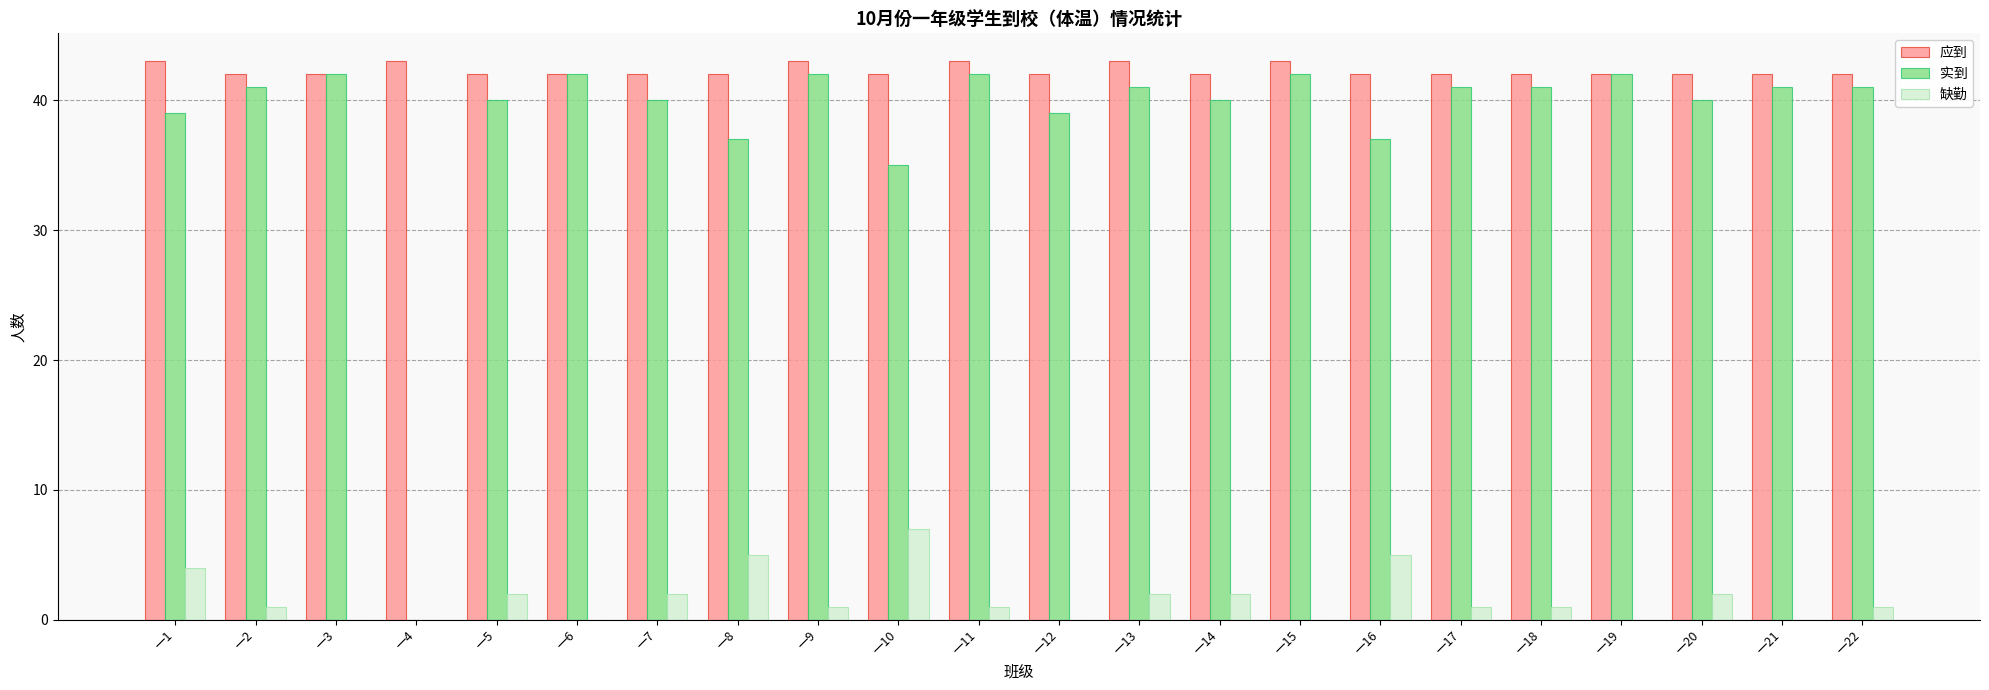

Which series has the largest total across all categories?

应到